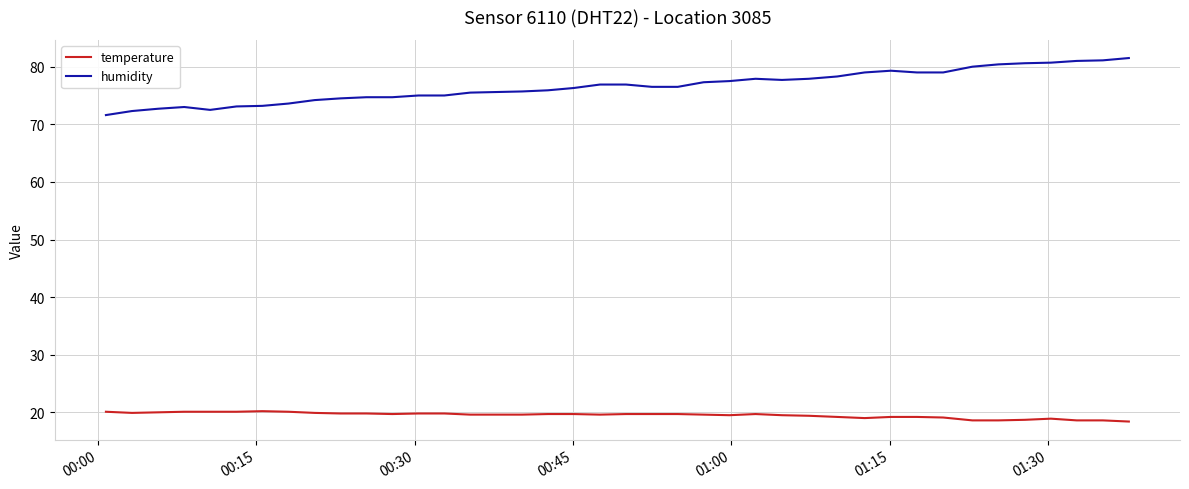

Which series has the largest range (max minus min)?

humidity